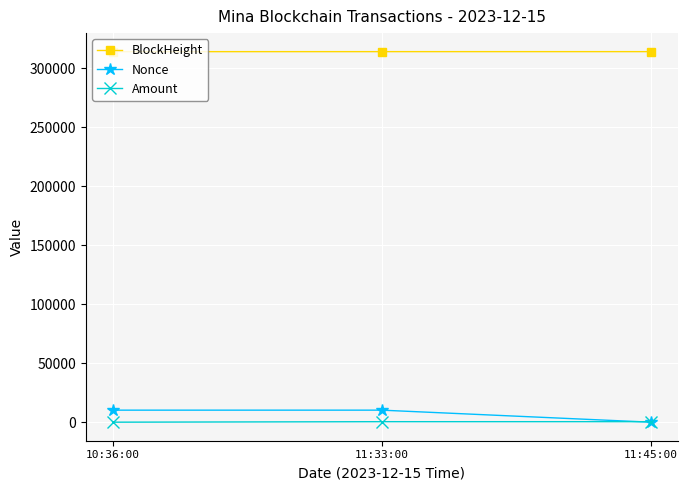

What is the label of the 1st point from the right?

11:45:00